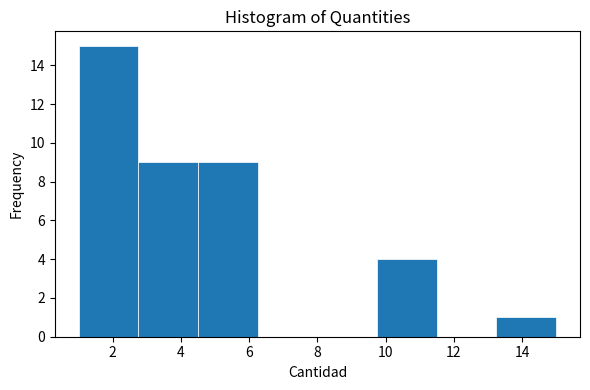

Reading left to right, transcribe this chart: for each bar, give the range it covers on the x-axis and its height. Neither the bar edges nor the heights are printed on the chart, so give them approximately, as read against the axes.

1.00 to 2.75: 15
2.75 to 4.50: 9
4.50 to 6.25: 9
6.25 to 8.00: 0
8.00 to 9.75: 0
9.75 to 11.50: 4
11.50 to 13.25: 0
13.25 to 15.00: 1